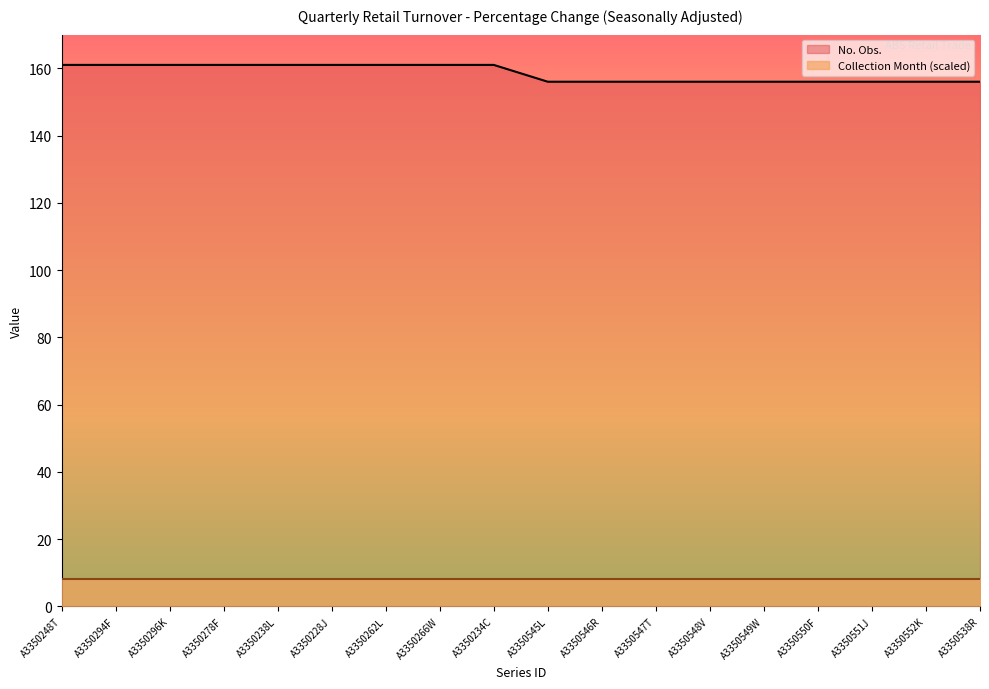

List the labels in order of value, largest first.

A3350248T, A3350294F, A3350296K, A3350278F, A3350238L, A3350228J, A3350262L, A3350266W, A3350234C, A3350545L, A3350546R, A3350547T, A3350548V, A3350549W, A3350550F, A3350551J, A3350552K, A3350538R